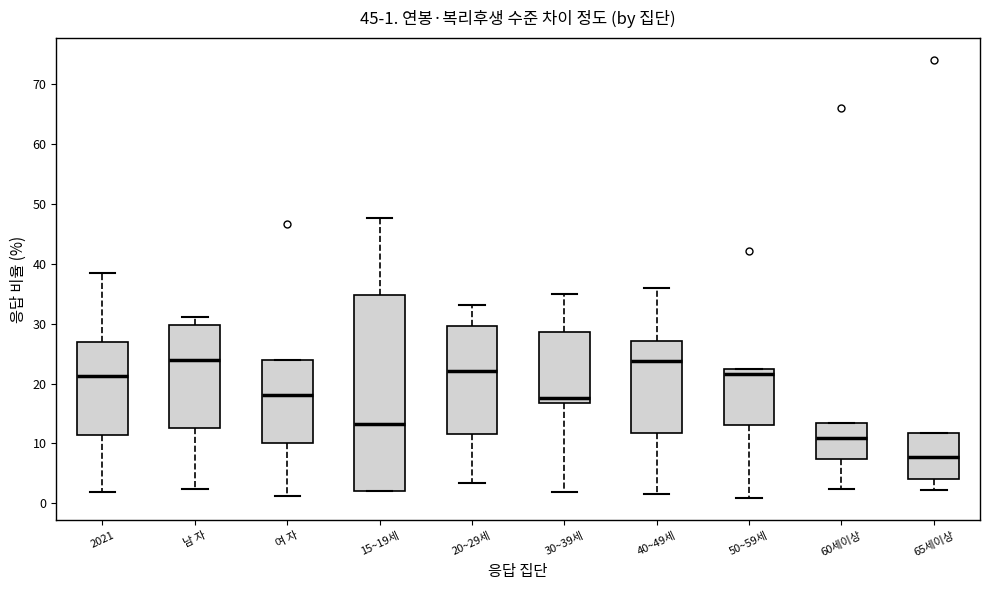

Comparing the boxes themselves (not the whiskers), which one is the tallest?

15~19세